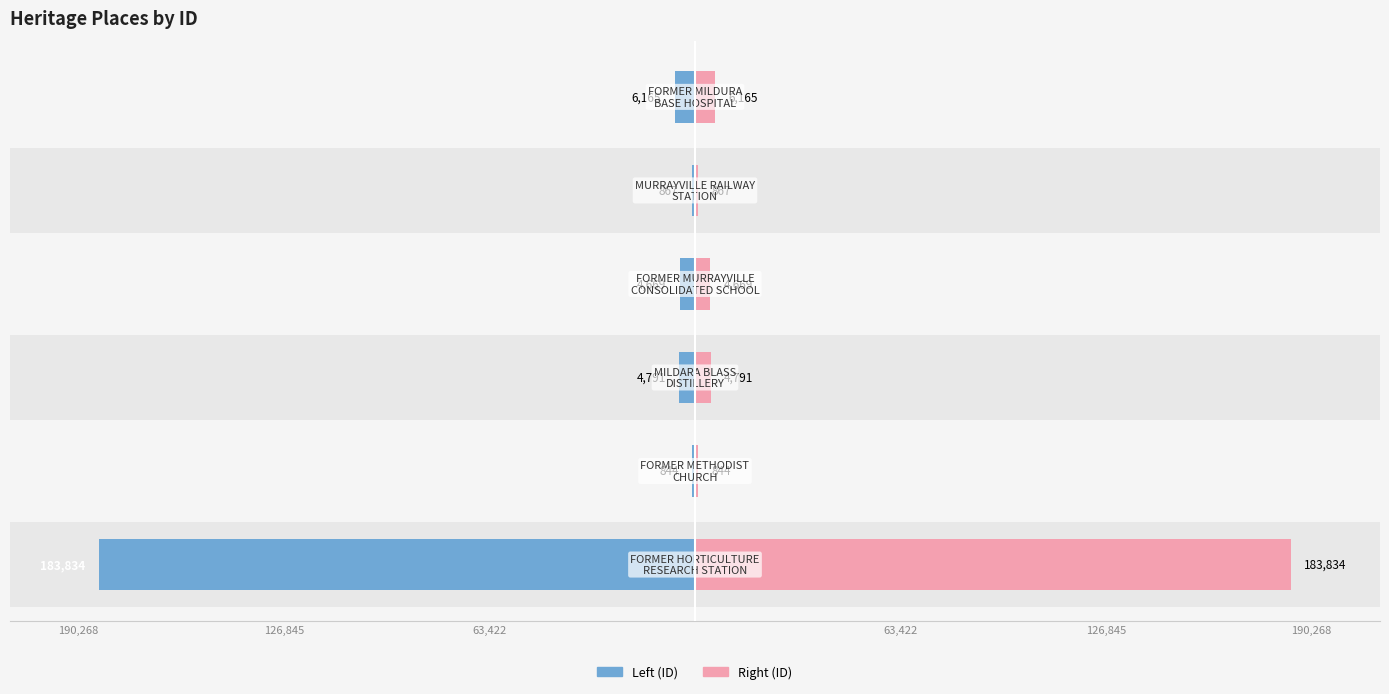

What is the value of the Left (ID) bar at the 3rd from the left?

-4791